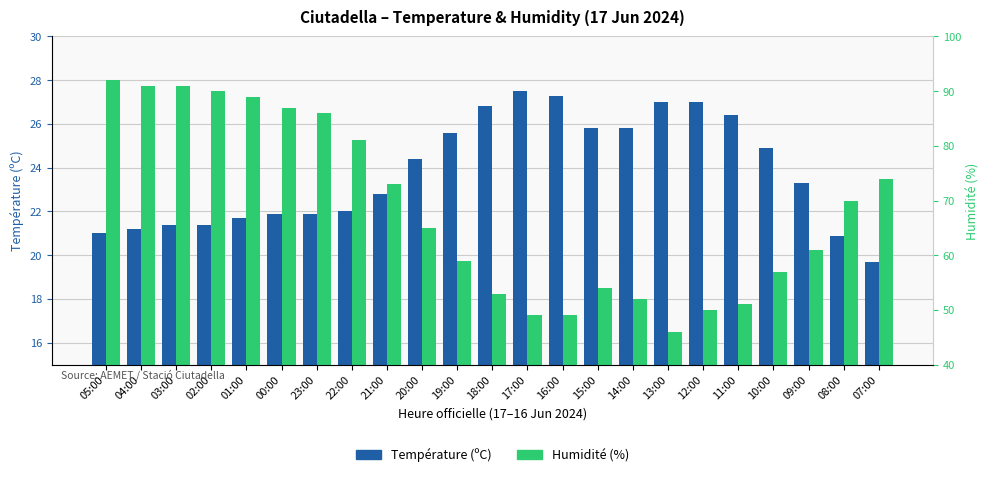

At which category is the sum across all series the highest?

03:00